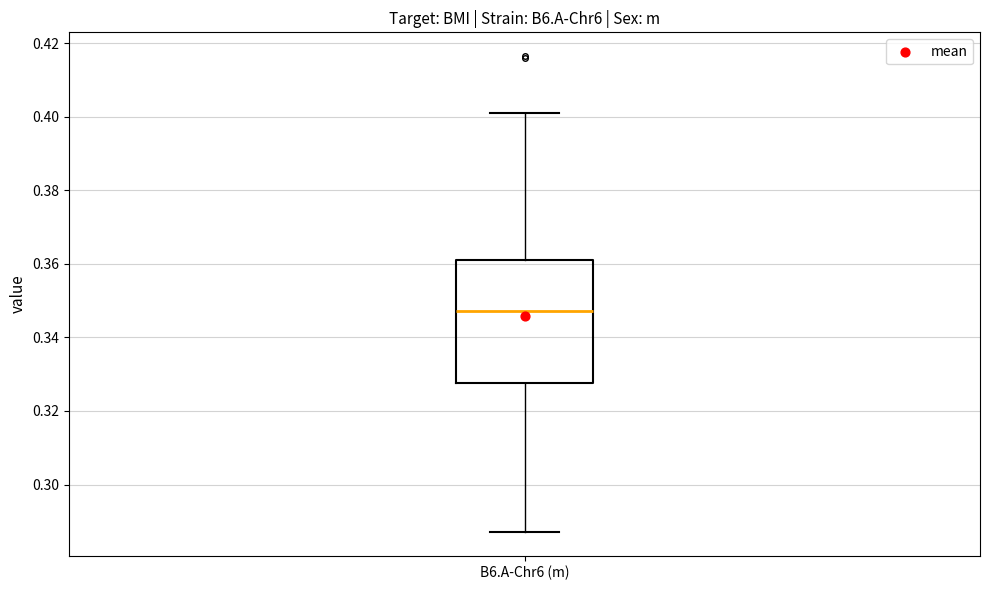

Transcribe this box plot: give where the median line is, the range the box spans, and where the two whiskers end, as read against the y-axis. The values are not printed on the chart, so give them approximately, as read against the axis.

median 0.348, box 0.328 to 0.360, whiskers 0.288 to 0.402